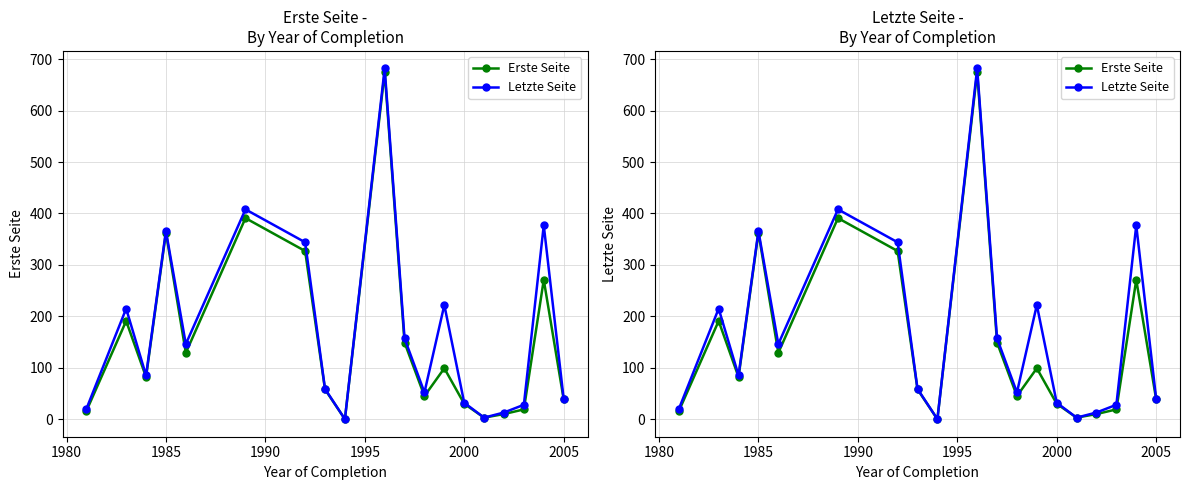

What is the value of the Letzte Seite point at the 2nd from the left?

215